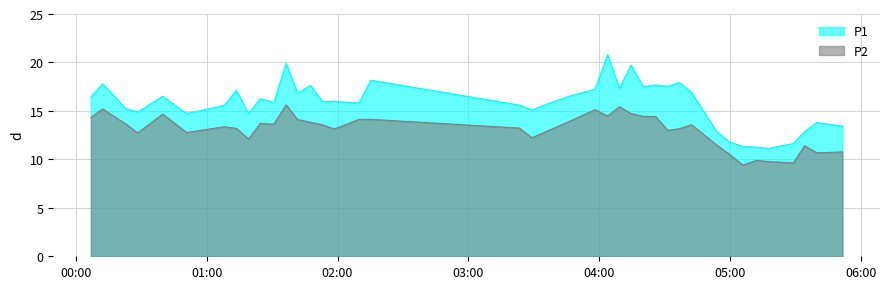

Rank the series at 2024-01-07T05:17:39 from lowest to highest value.

P2, P1